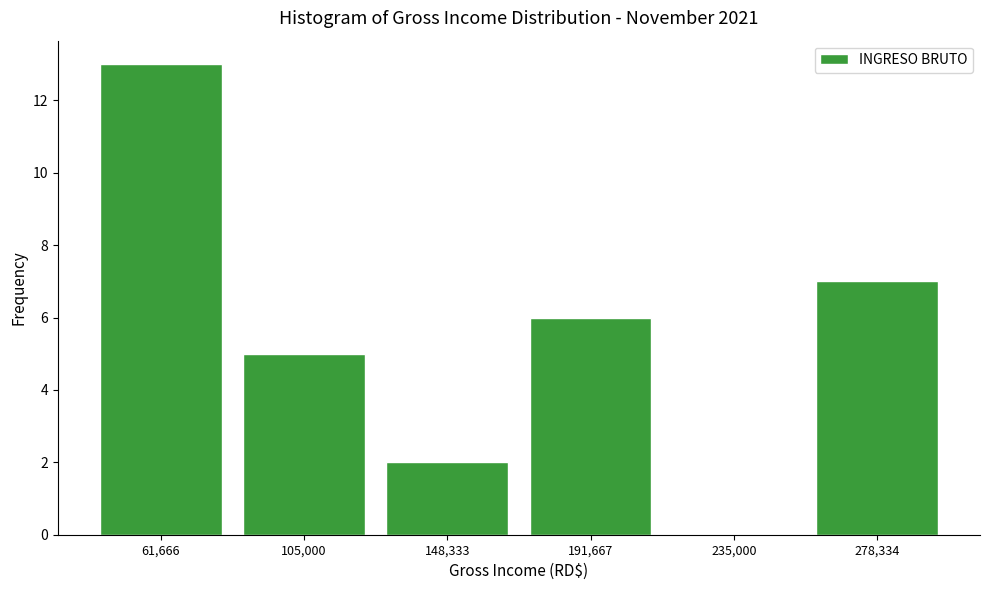

Reading left to right, list every bar in this chart as the range it spans on the x-axis followed by its height. Neither the bar edges nor the heights are printed on the chart, so give them approximately, as read against the axes.

40000 to 85000: 13
85000 to 125000: 5
125000 to 170000: 2
170000 to 215000: 6
215000 to 255000: 0
255000 to 300000: 7